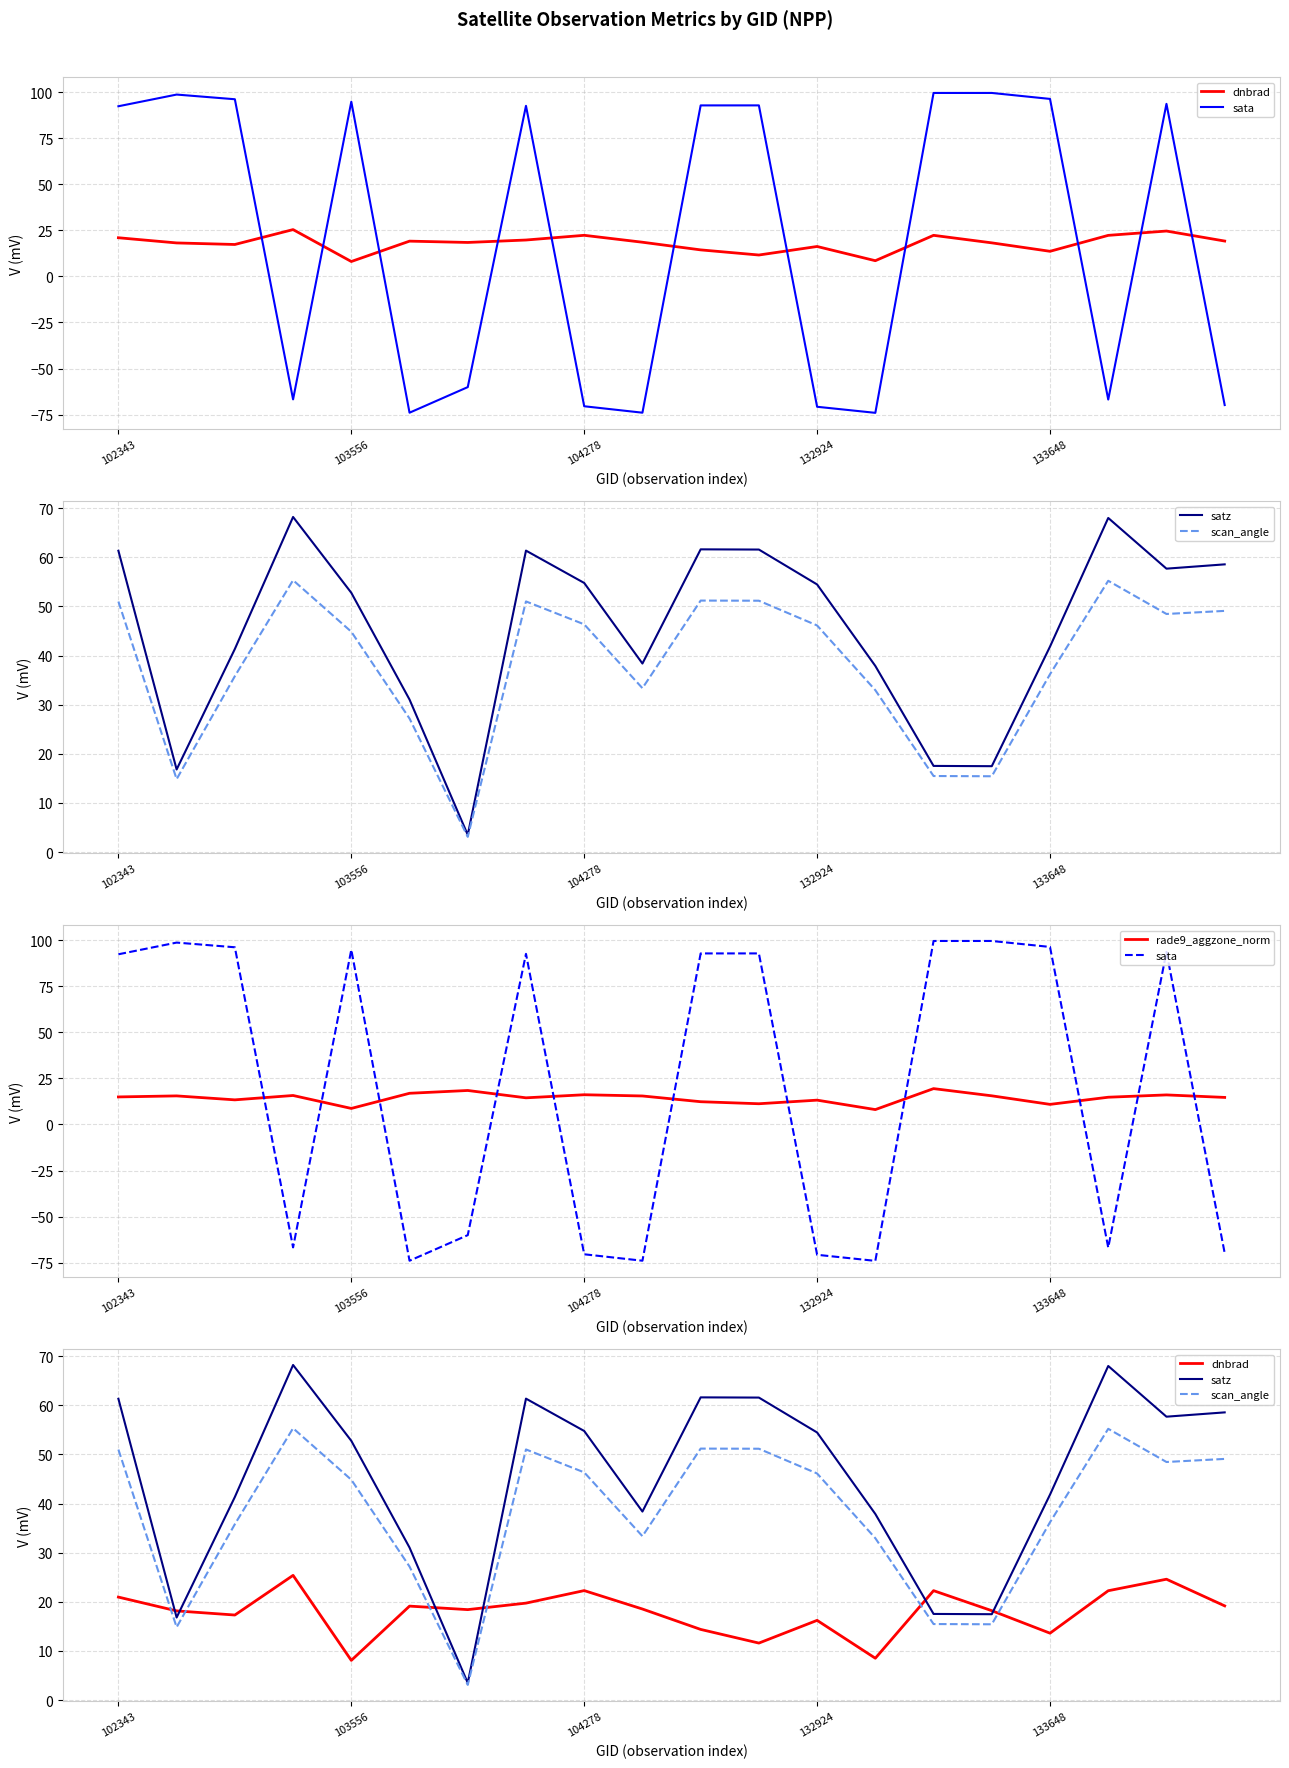

How many interior local peaks does the satz series have?

4